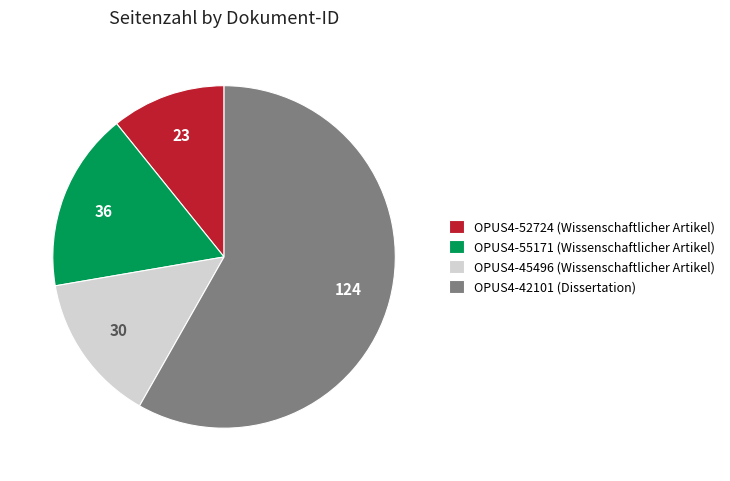

Is OPUS4-42101 the majority of the pie?

Yes